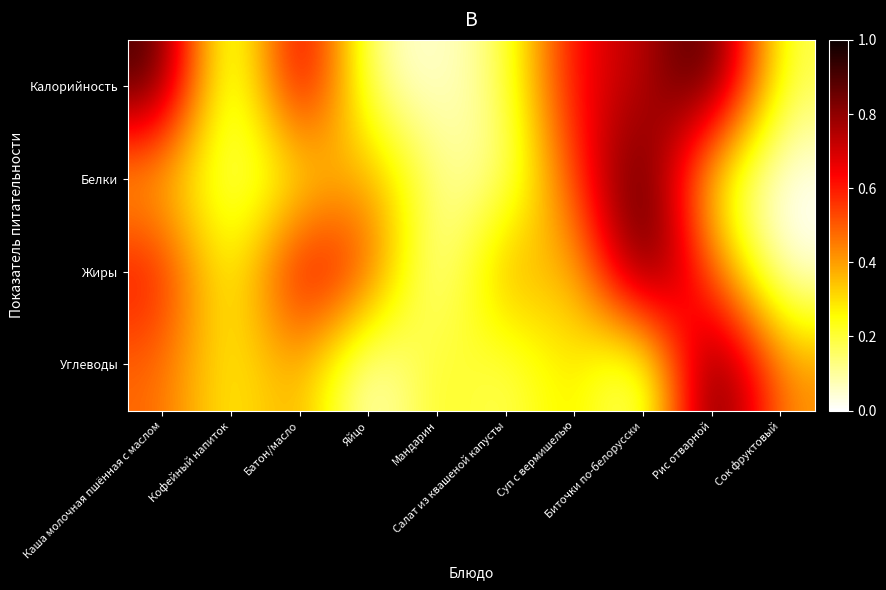

Reading right to left, what are all the values shown in this chart?

Калорийность: Сок фруктовый=0.2	Рис отварной=1.0	Биточки по-белорусски=0.7	Суп с вермишелью=0.7	Салат из квашеной капусты=0.1	Мандарин=0.0	Яйцо=0.1	Батон/масло=0.8	Кофейный напиток=0.0	Каша молочная пшённая с маслом=0.9
Белки: Сок фруктовый=0.0	Рис отварной=0.2	Биточки по-белорусски=1.0	Суп с вермишелью=0.5	Салат из квашеной капусты=0.1	Мандарин=0.1	Яйцо=0.4	Батон/масло=0.2	Кофейный напиток=0.1	Каша молочная пшённая с маслом=0.3
Жиры: Сок фруктовый=0.0	Рис отварной=0.5	Биточки по-белорусски=1.0	Суп с вермишелью=0.3	Салат из квашеной капусты=0.5	Мандарин=0.0	Яйцо=0.5	Батон/масло=0.7	Кофейный напиток=0.2	Каша молочная пшённая с маслом=0.6
Углеводы: Сок фруктовый=0.4	Рис отварной=1.0	Биточки по-белорусски=0.0	Суп с вермишелью=0.3	Салат из квашеной капусты=0.1	Мандарин=0.3	Яйцо=0.0	Батон/масло=0.4	Кофейный напиток=0.2	Каша молочная пшённая с маслом=0.5